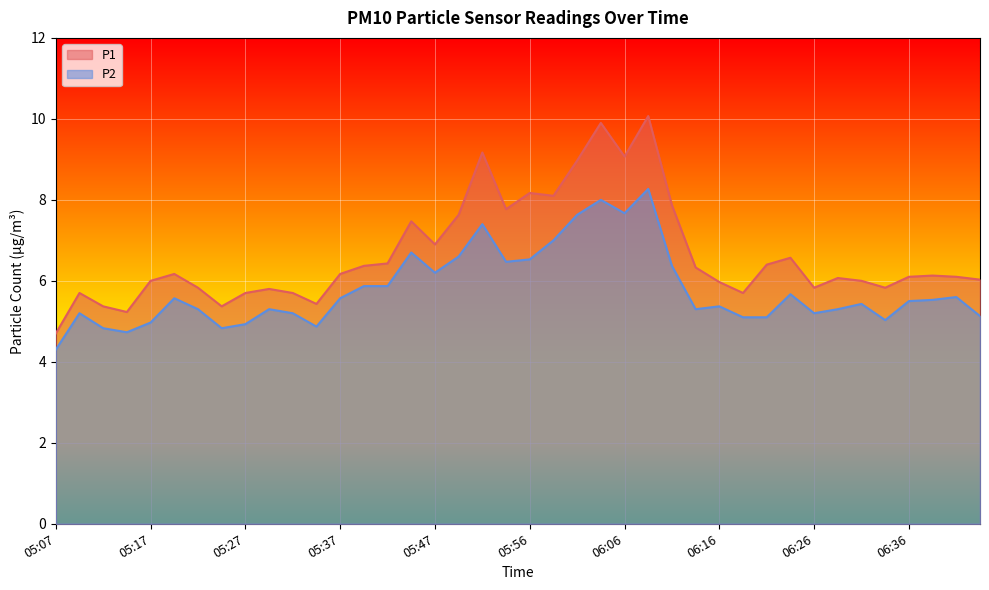

Between 05:07 and 06:23, which series saw the biggest shift?

P1